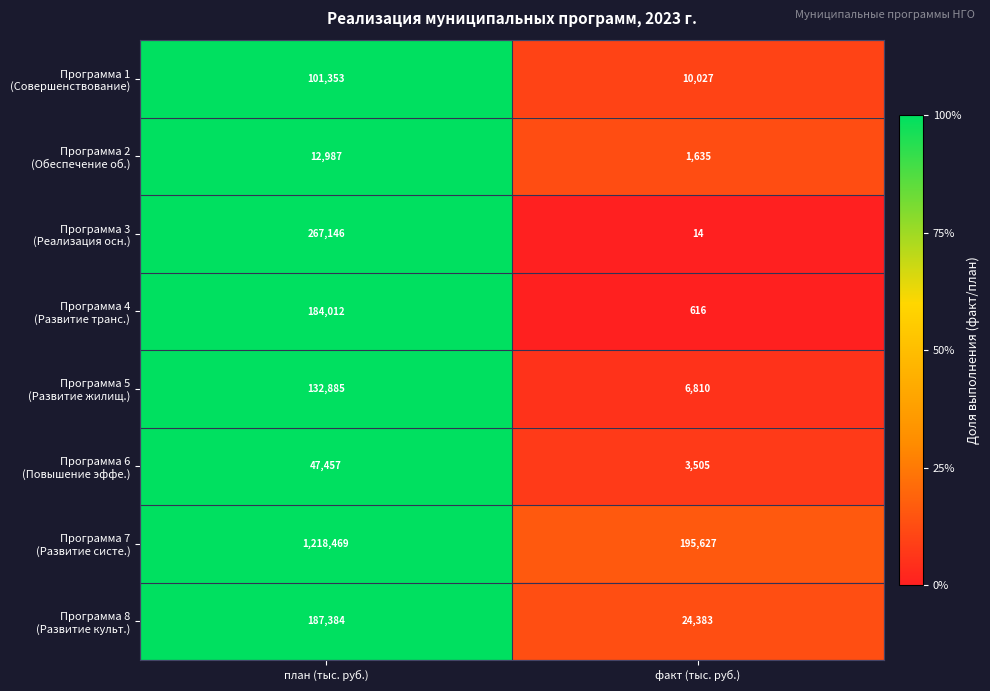

What is the total value across all series at план (тыс. руб.)?

2151693